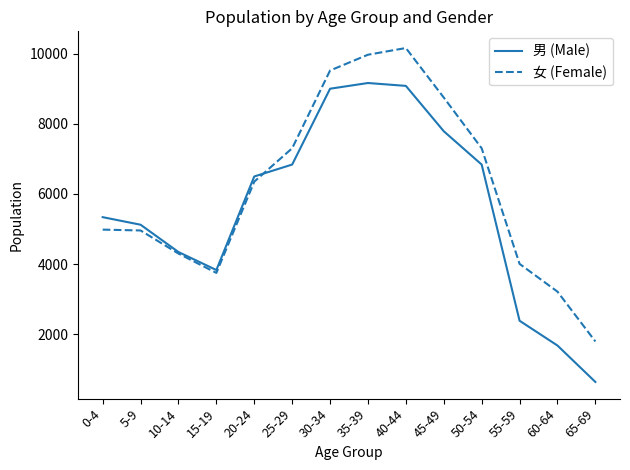

What is the smallest value displayed?

632